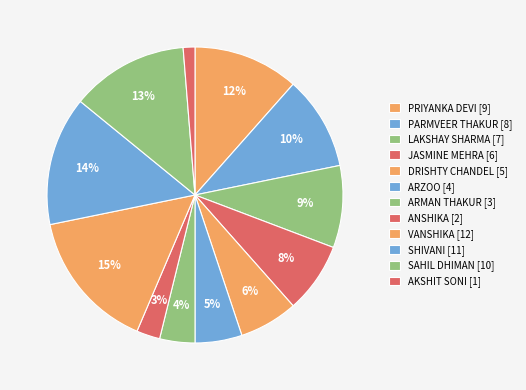

Between AKSHIT SONI [1] and JASMINE MEHRA [6], which is larger?

JASMINE MEHRA [6]